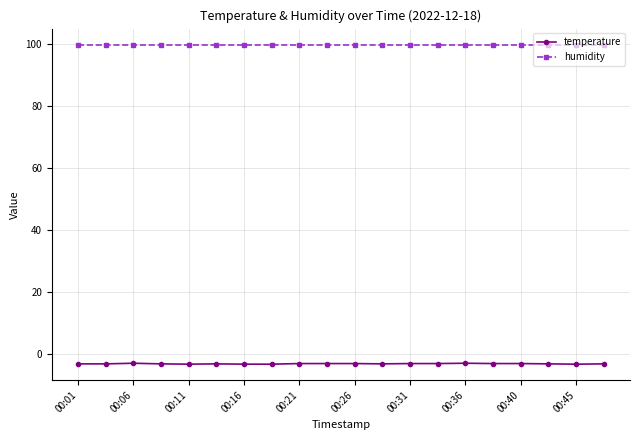

How many series are shown in this chart?

2